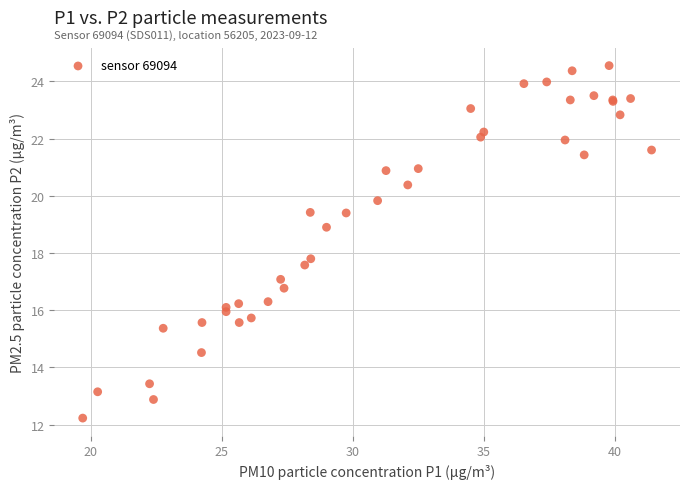

What Y value in the scatter plot is closest to 18?

17.8